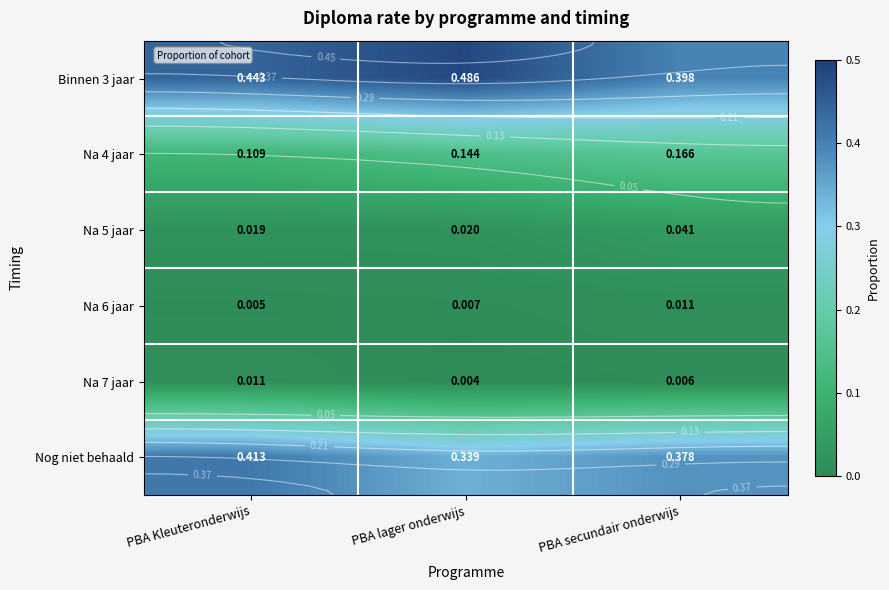

Which series has the largest range (max minus min)?

Binnen 3 jaar